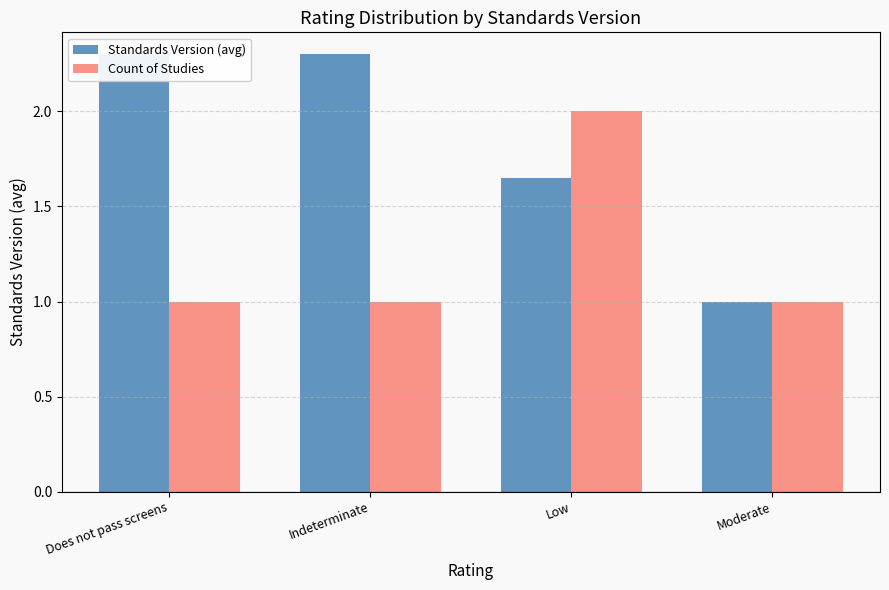

The Count of Studies series shows 1.0 at Indeterminate. True or false?

True